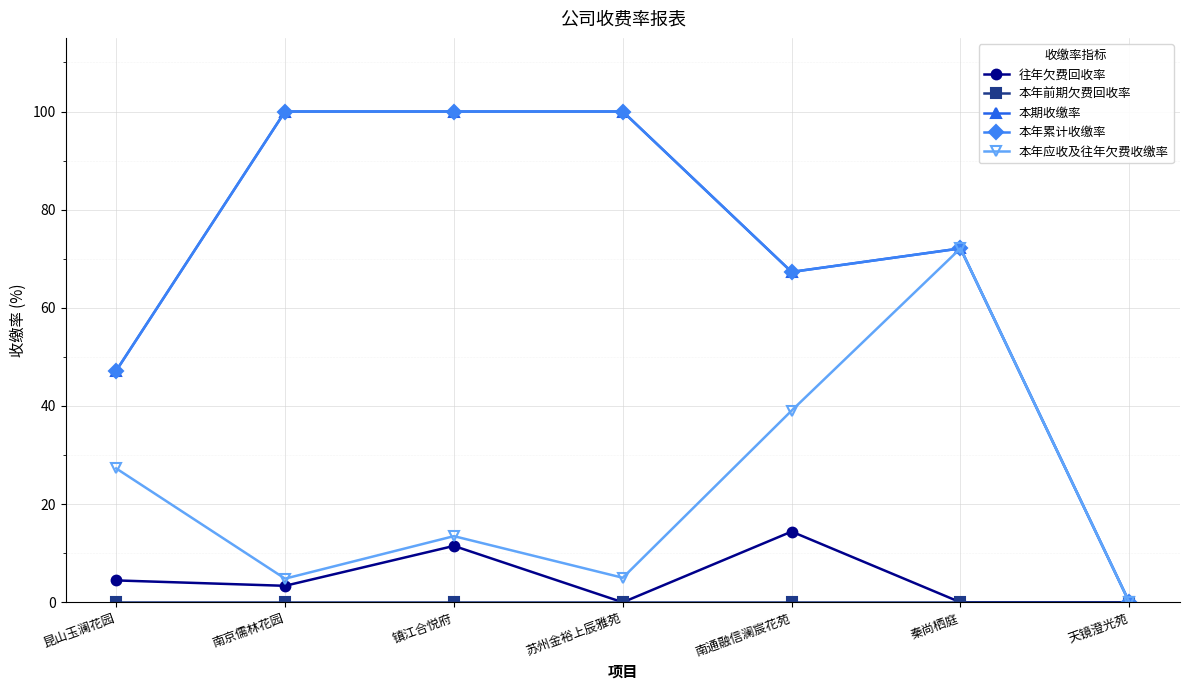

Is this an area chart (filled region under the line)?

No